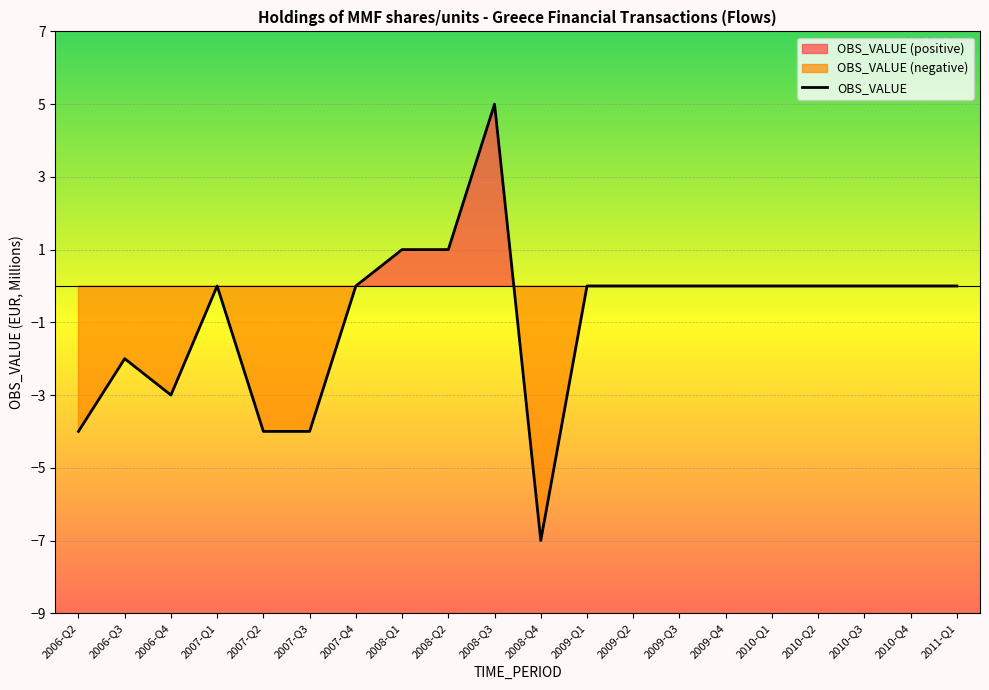

What is the label of the 16th point from the right?

2007-Q2